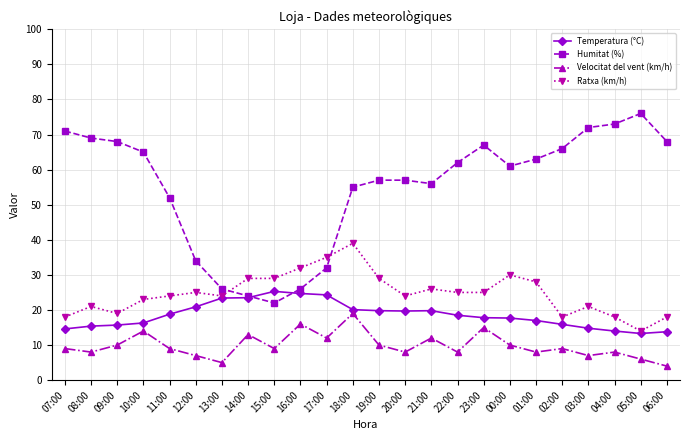

What is the label of the 5th point from the left?

11:00